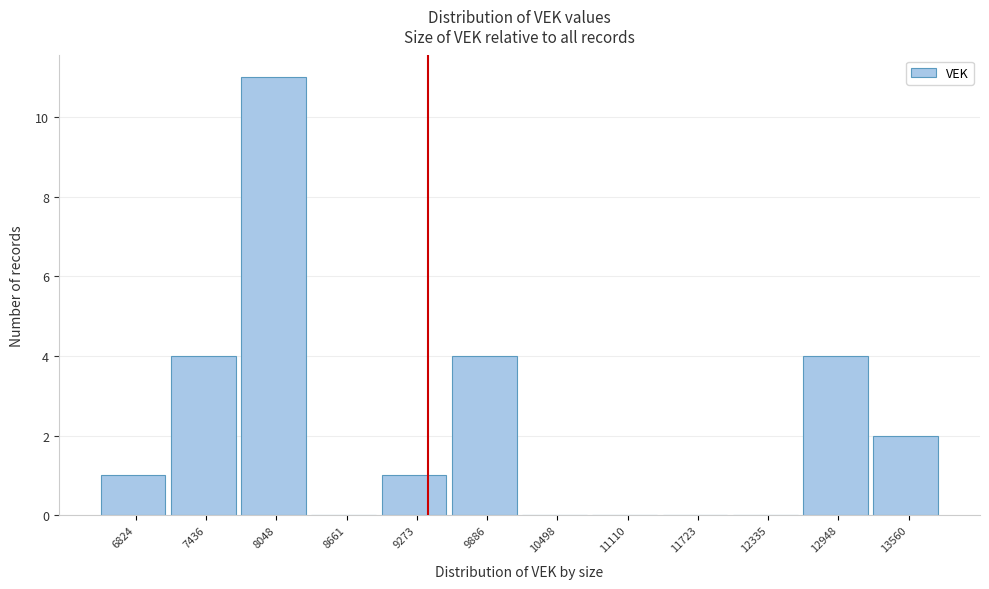

Reading left to right, list all the values displayed in this chart.

6824=1	7436=4	8048=11	8661=0	9273=1	9886=4	10498=0	11110=0	11723=0	12335=0	12948=4	13560=2